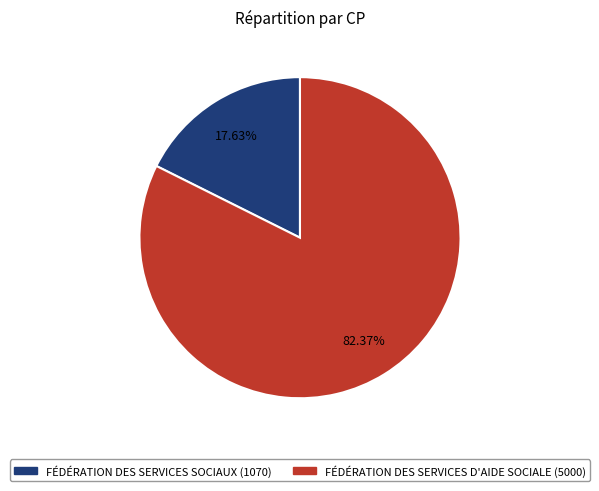

Rank the categories by value from highest to lowest.

FÉDÉRATION DES SERVICES D'AIDE SOCIALE (5000), FÉDÉRATION DES SERVICES SOCIAUX (1070)